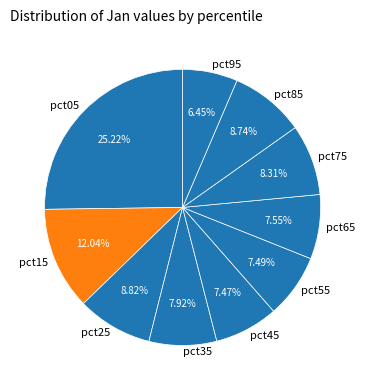

Is pct45 the majority of the pie?

No